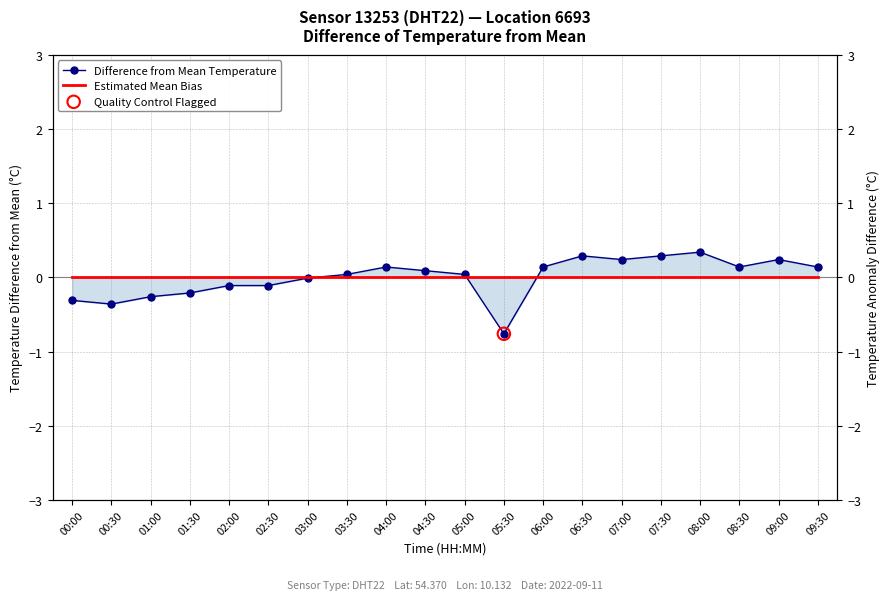

Which series reaches the minimum Y coordinate?

Difference from Mean Temperature